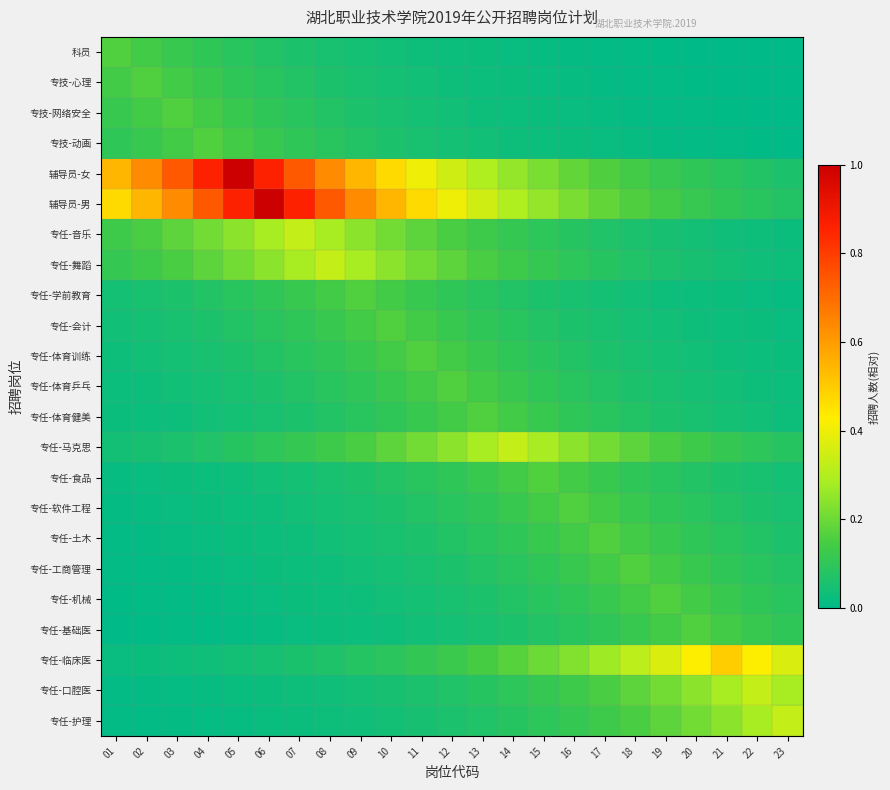

Which series has the largest total across all categories?

辅导员-男